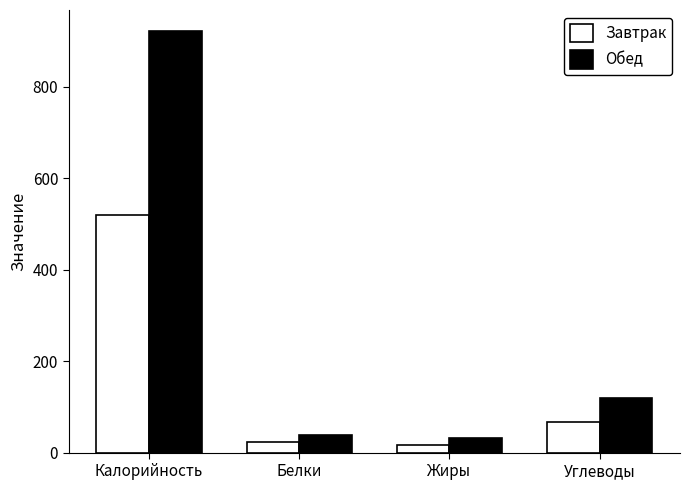

What are all the series names shown in the legend?

Завтрак, Обед